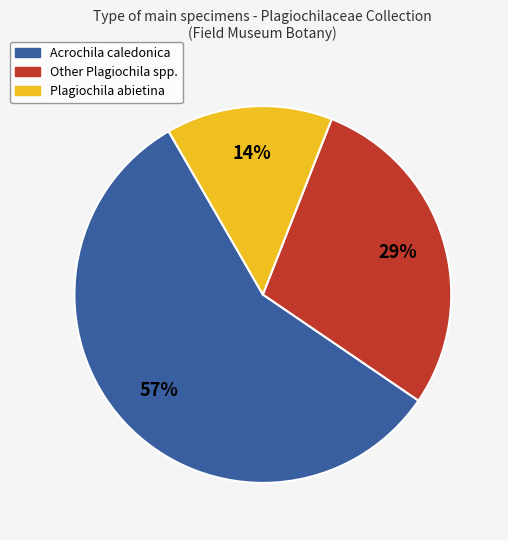

Between Acrochila caledonica and Plagiochila abietina, which is larger?

Acrochila caledonica